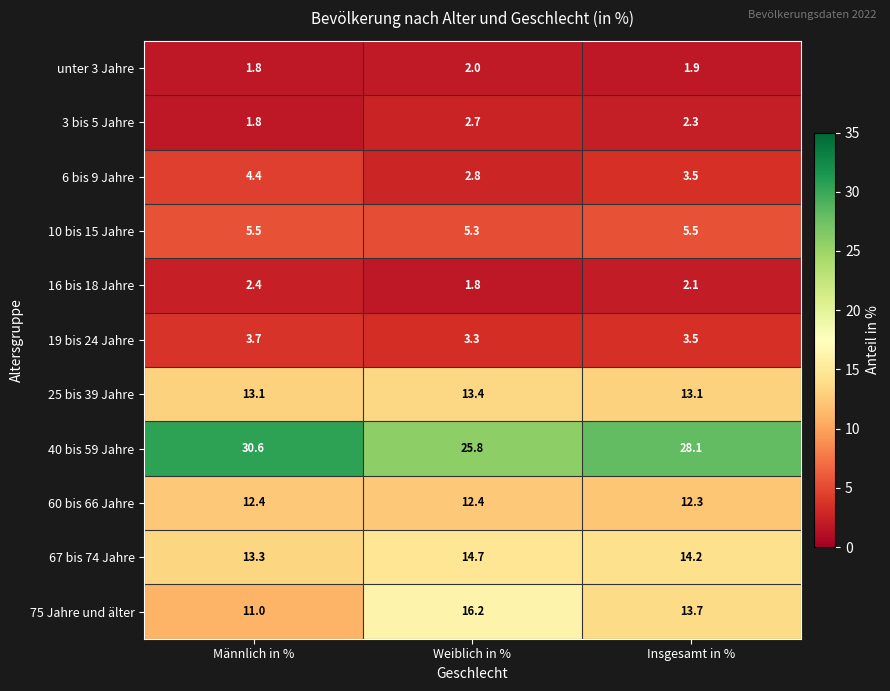

The 3 bis 5 Jahre series shows 2.8 at Männlich in %. True or false?

False